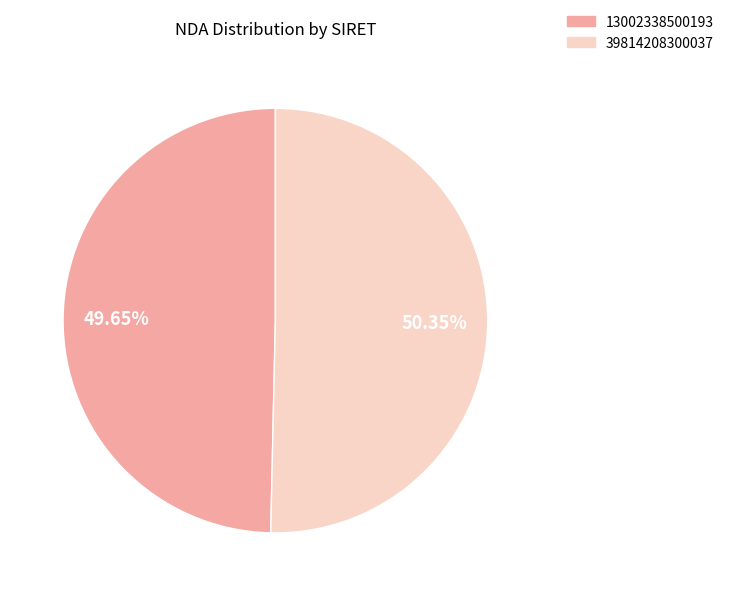

The 13002338500193 slice represents 50% of the pie. True or false?

True